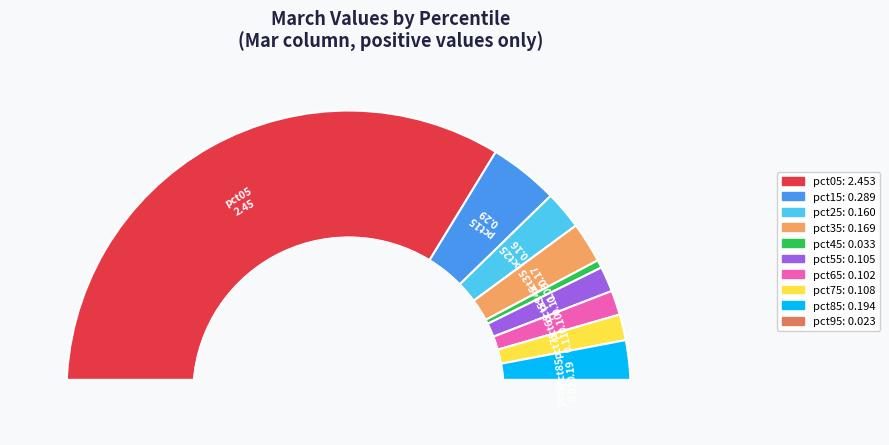

What portion of the pie excludes pct95?

99.4%